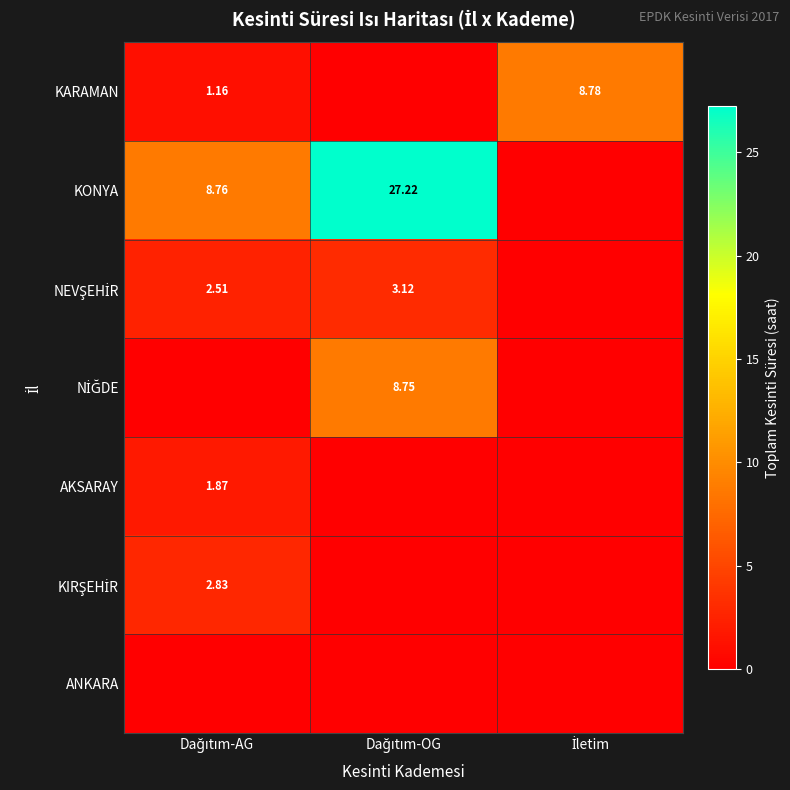

Between Dağıtım-AG and Dağıtım-OG, which series saw the biggest shift?

KONYA